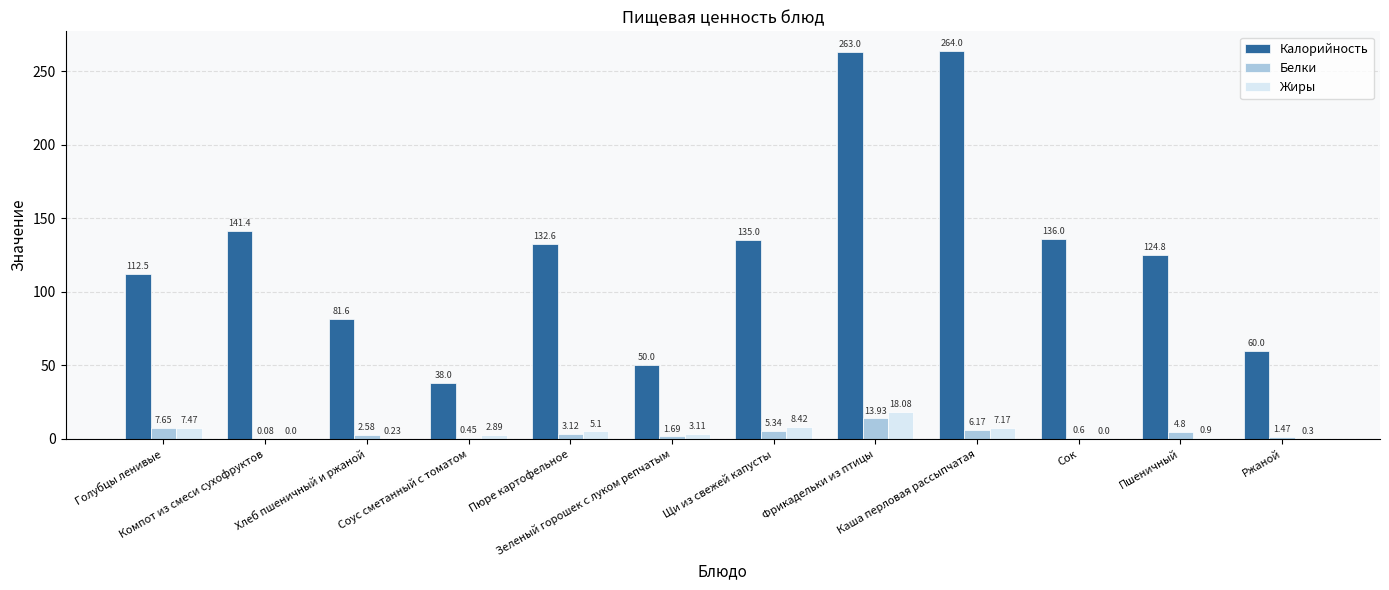

What is the difference between the Жиры values at Сок and Фрикадельки из птицы?

18.1